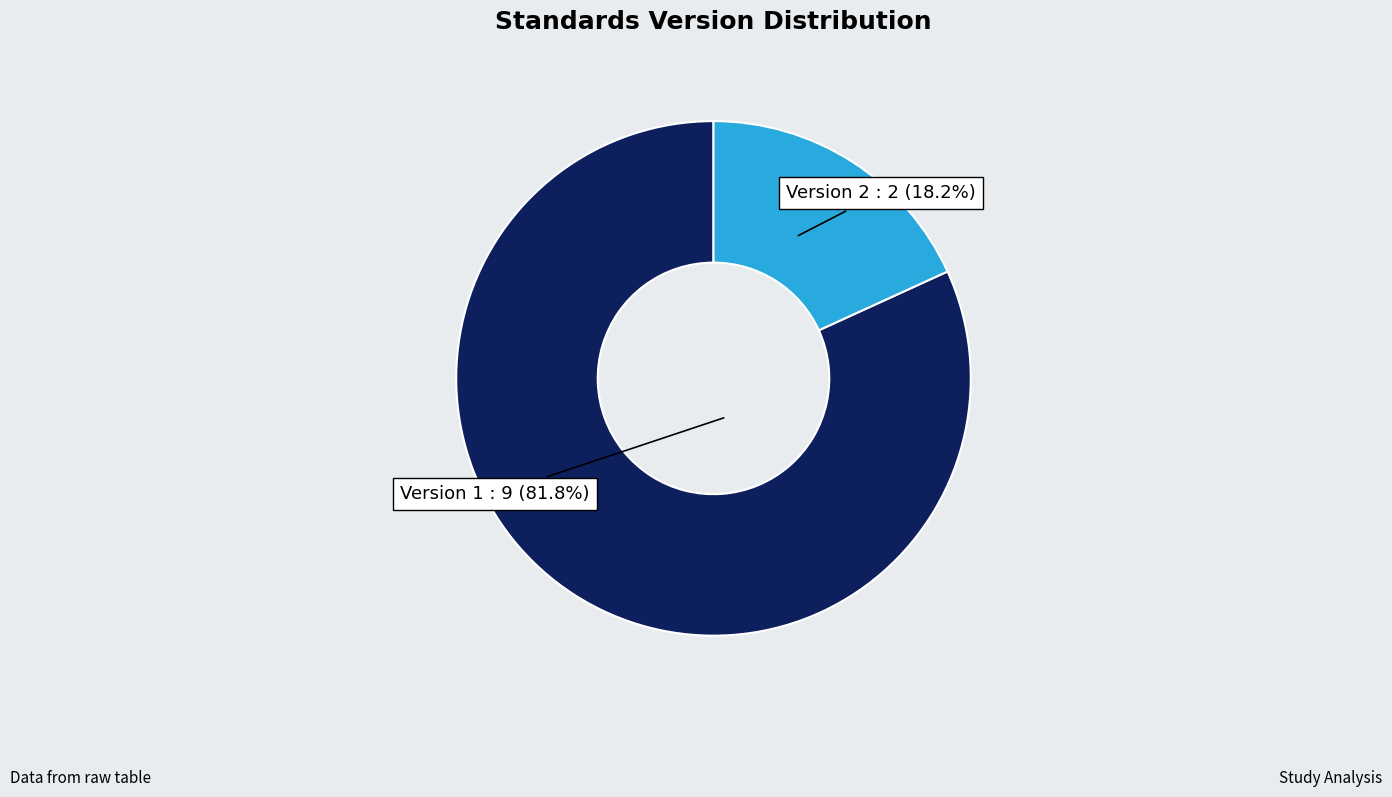

Does Version 2 represent more than half of the total?

No